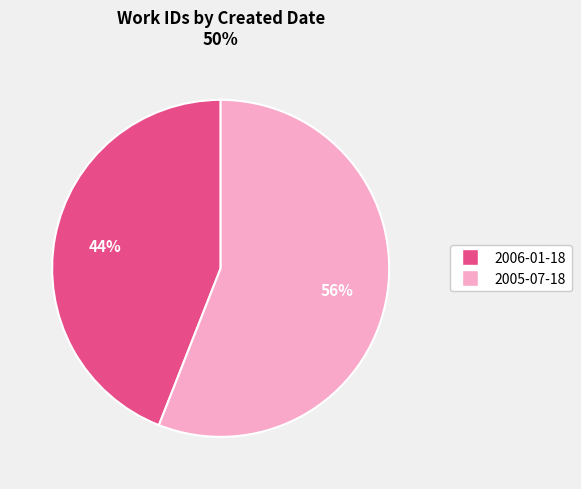

Rank the categories by value from highest to lowest.

2005-07-18, 2006-01-18